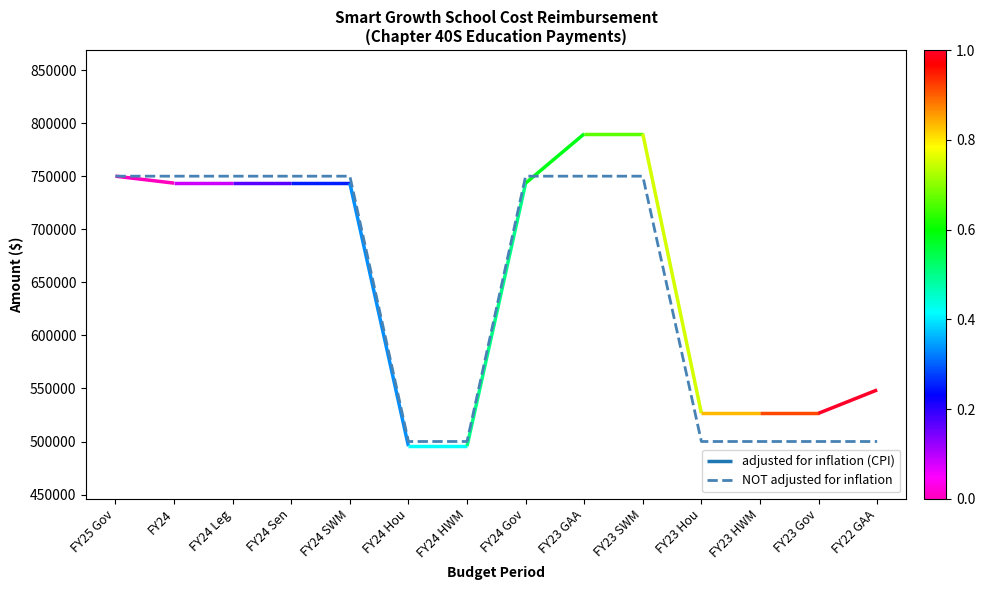

What is the label of the 2nd point from the right?

FY23 Gov